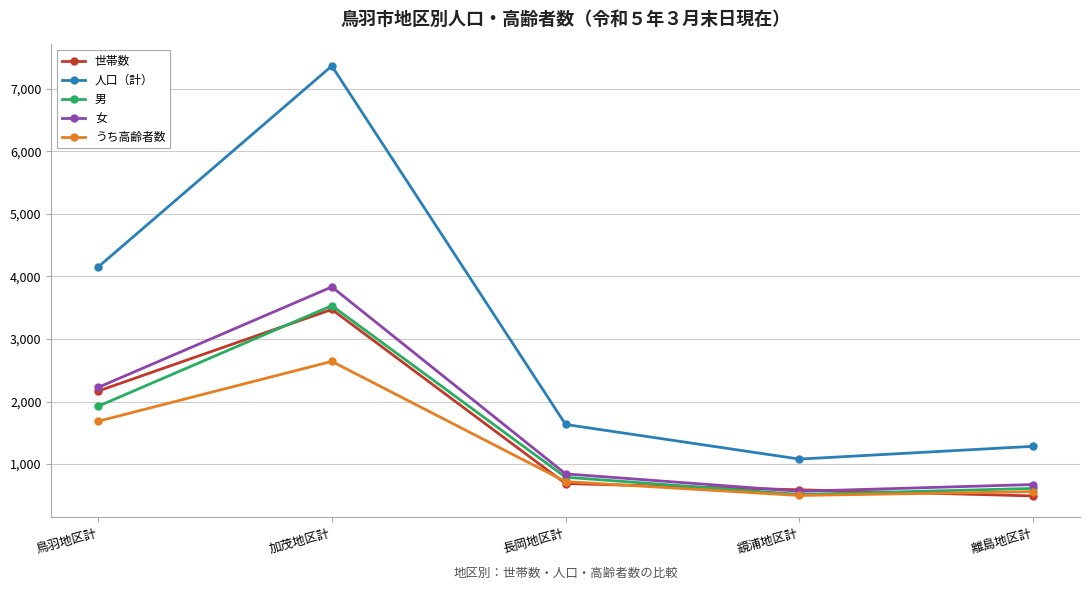

Count the number of data series in this chart.

5